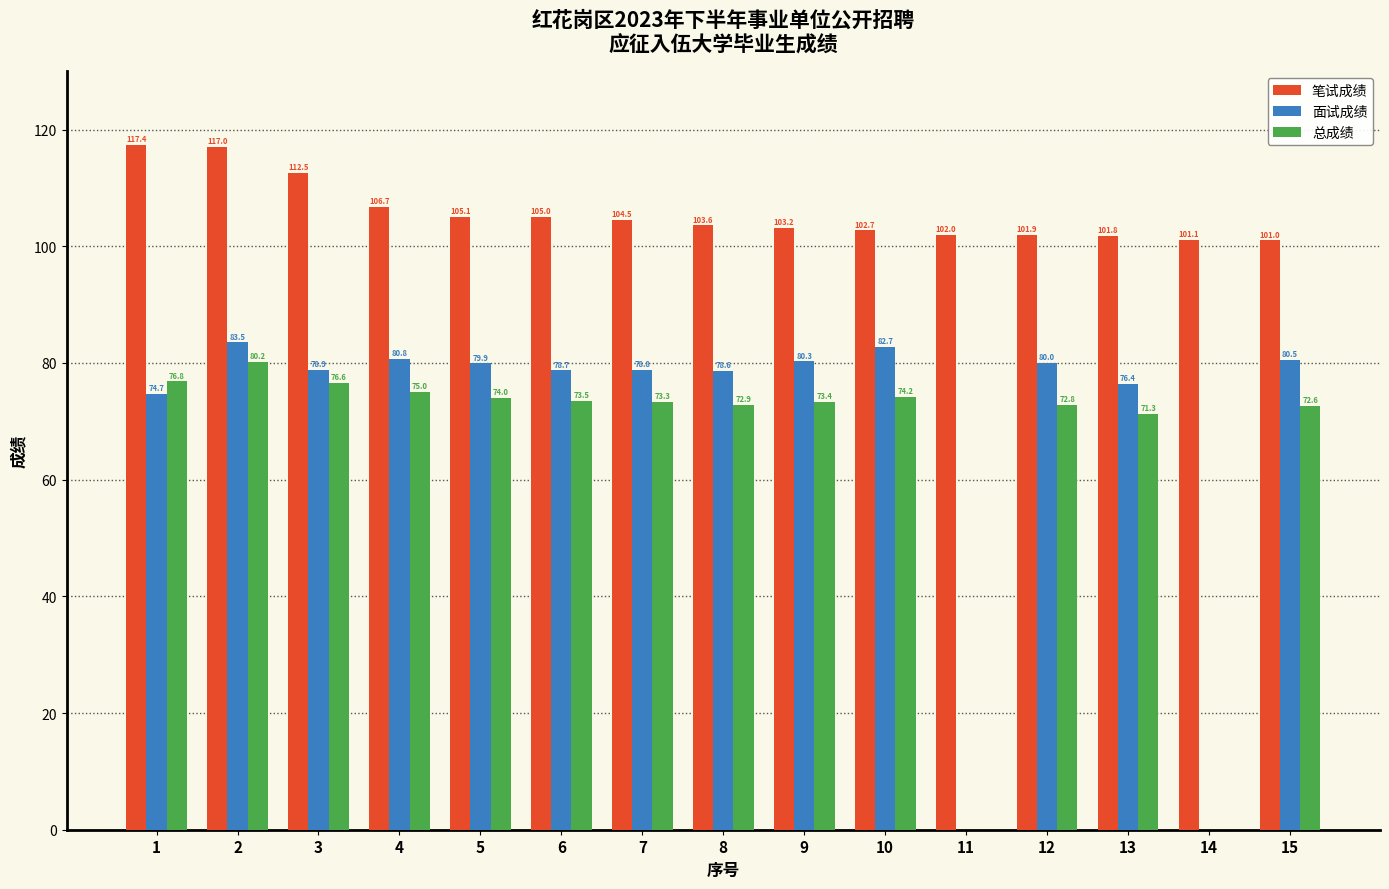

Where is 总成绩 nearest to the value 40?

13